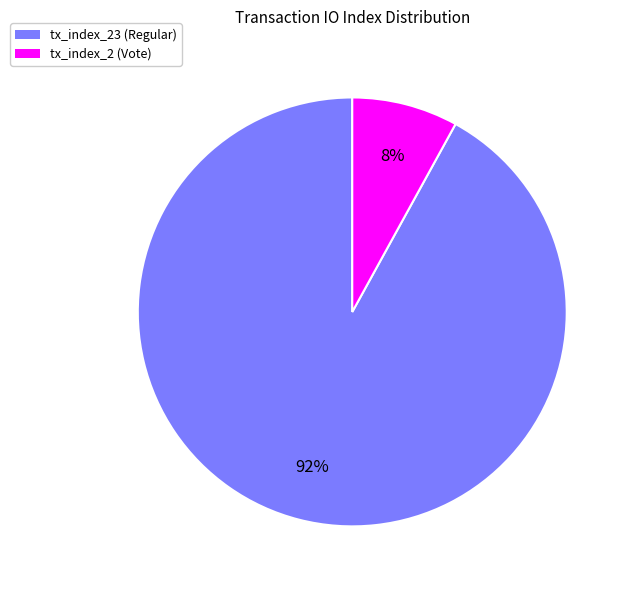

To the nearest percent, what is the difference between the largest and smallest slice percentages?

84%